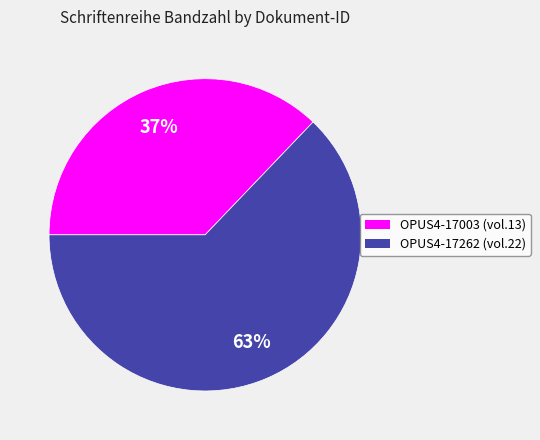

Which category has the biggest portion of the pie?

OPUS4-17262